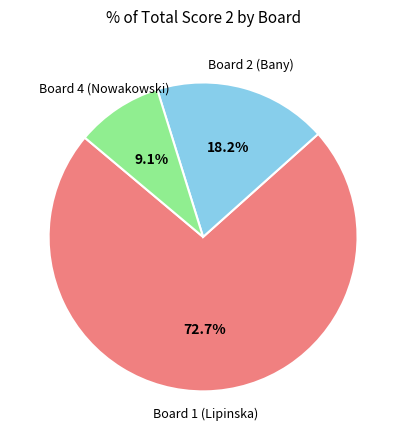

Is there a majority slice in this chart?

Yes